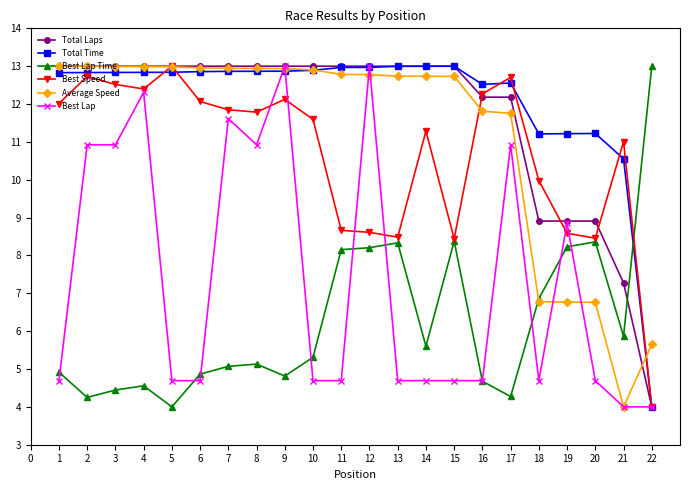

Is it true that Average Speed equals 6.9 at 6?

False